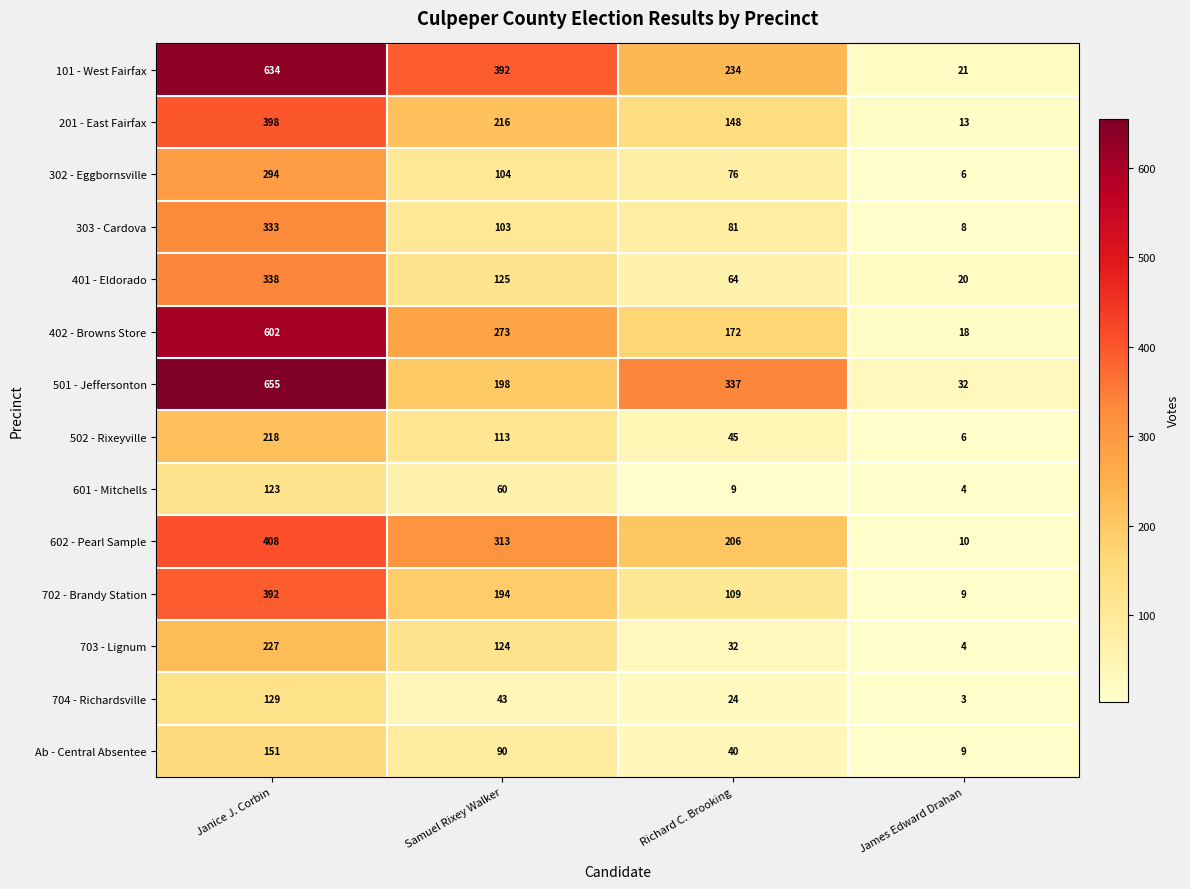

Which series has the largest total across all categories?

101 - West Fairfax